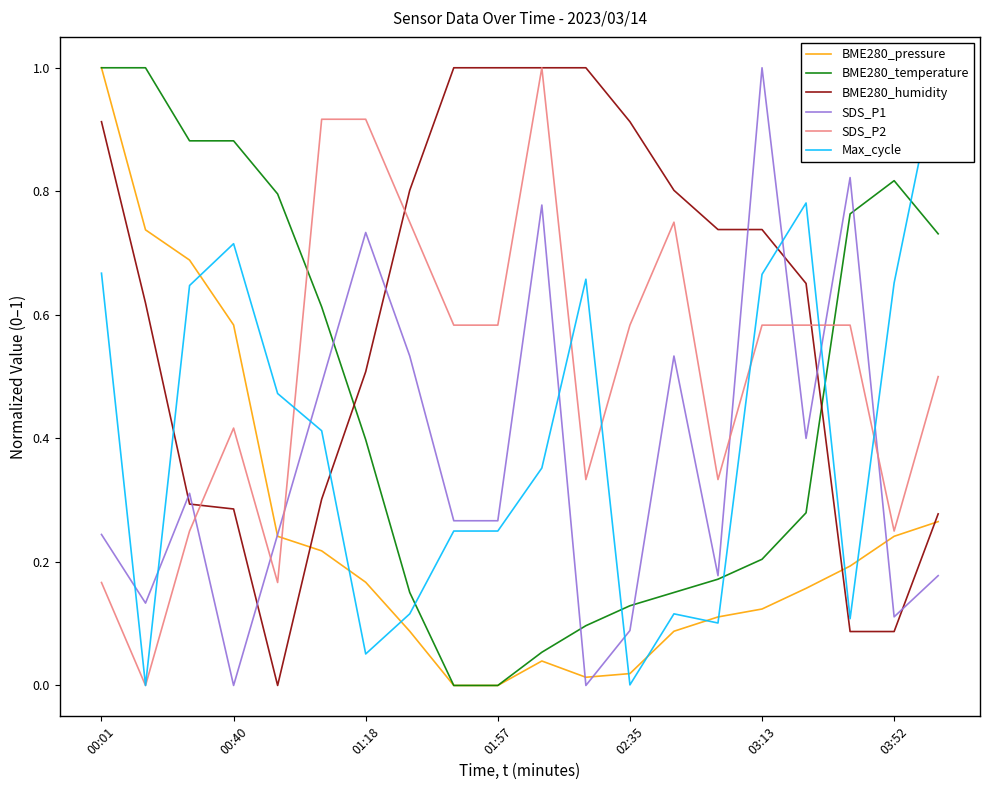

What is the difference between the maximum and minimum values in the Max_cycle series?

1.0